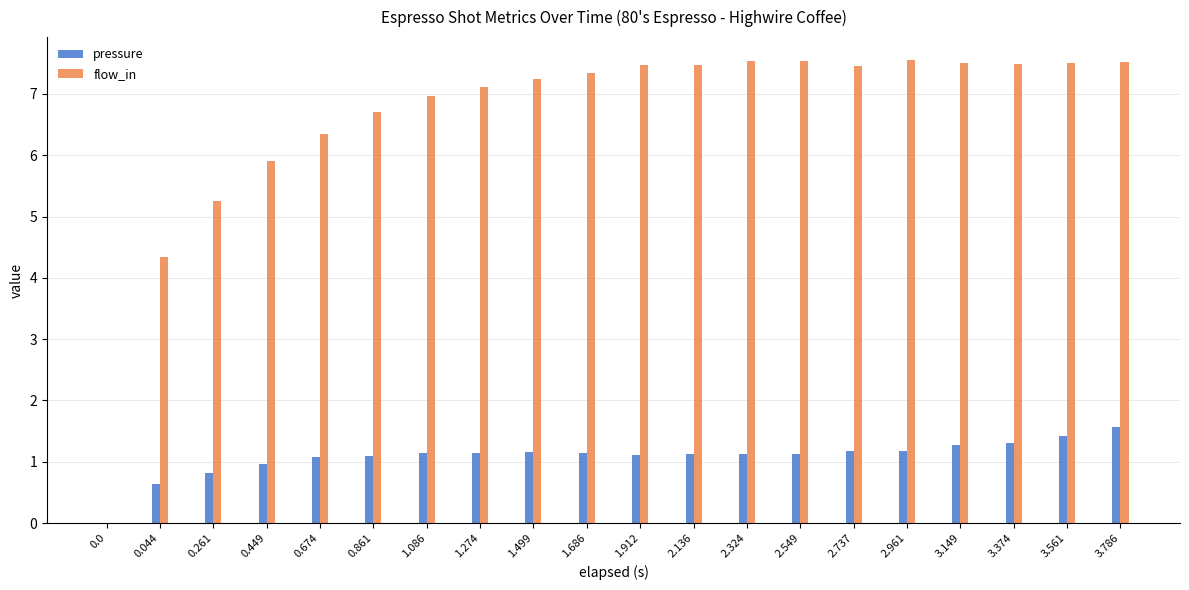

Where is flow_in nearest to the value 3?

0.044